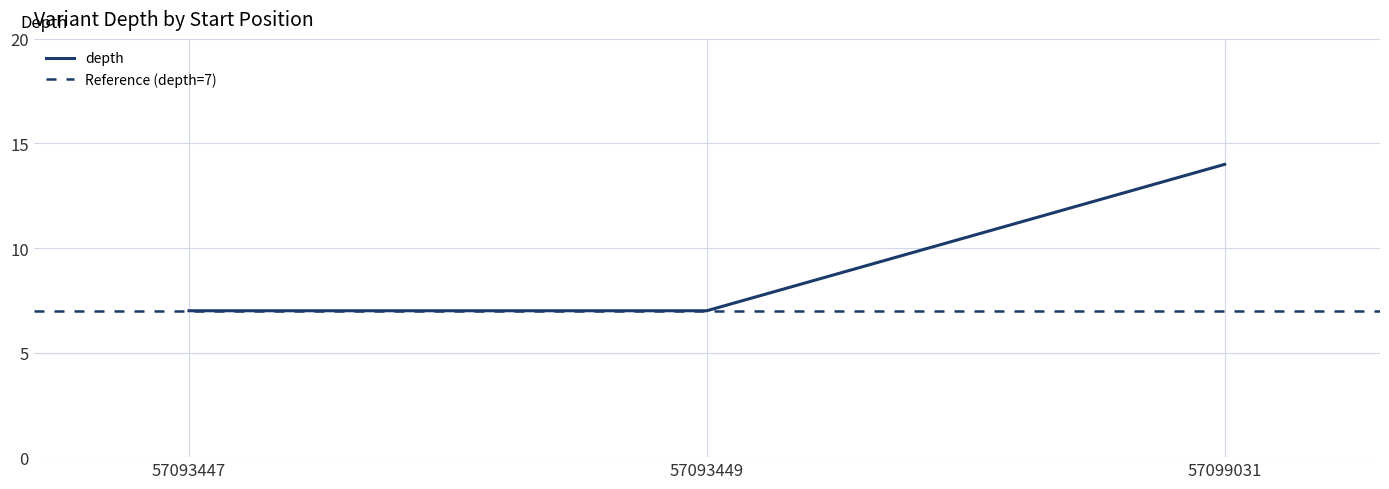

What is the ratio of the value at 57093447 to the value at 57093449?

1.0